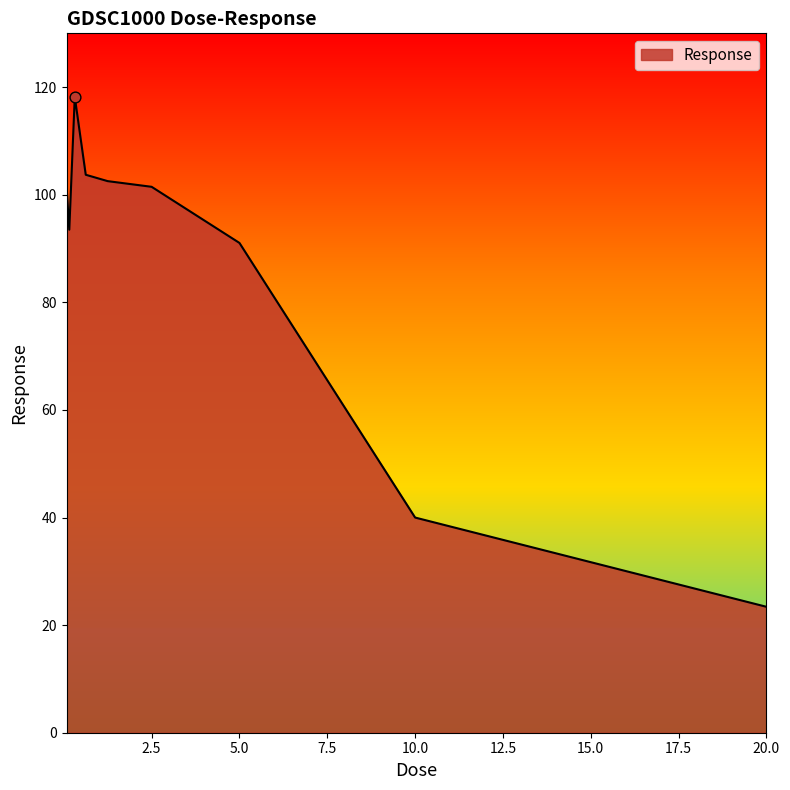

What is the greatest value displayed?

118.2